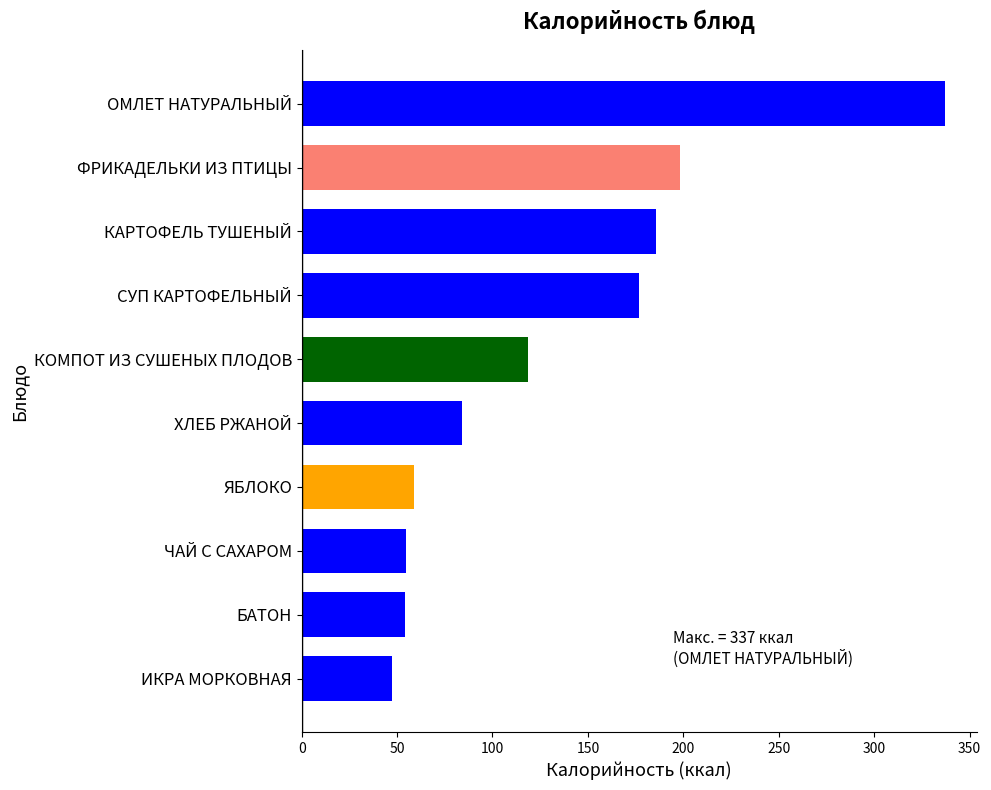

What is the difference between the maximum and minimum values?

289.5